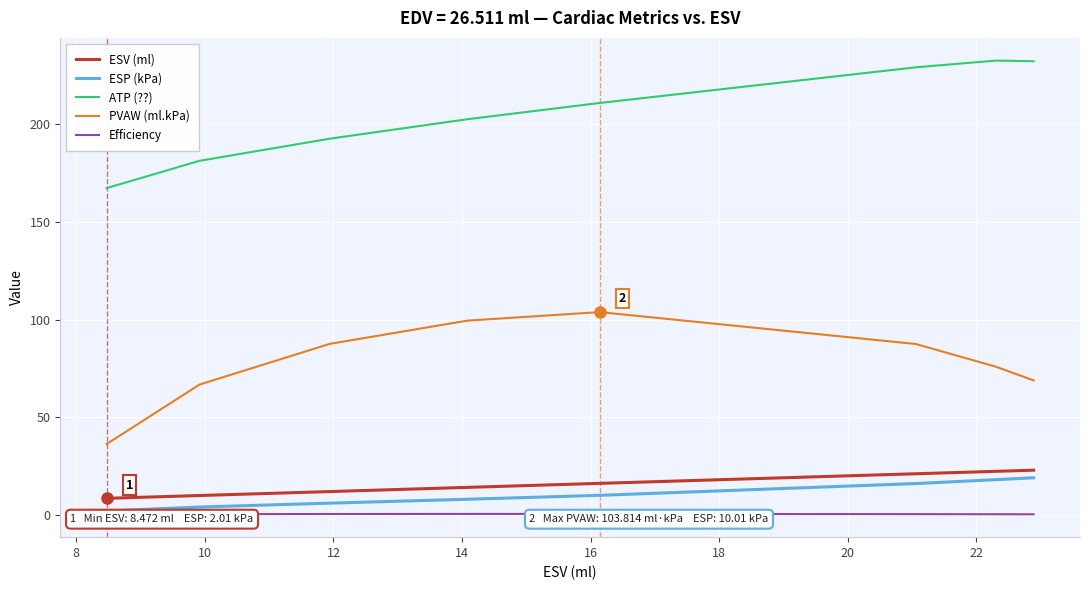

True or false: ESV (ml) and ATP (??) intersect in this chart.

False